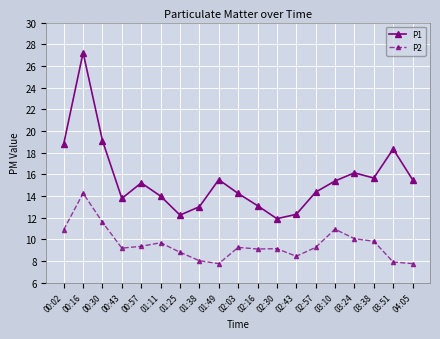

Which category has the highest value in the P2 series?

00:16